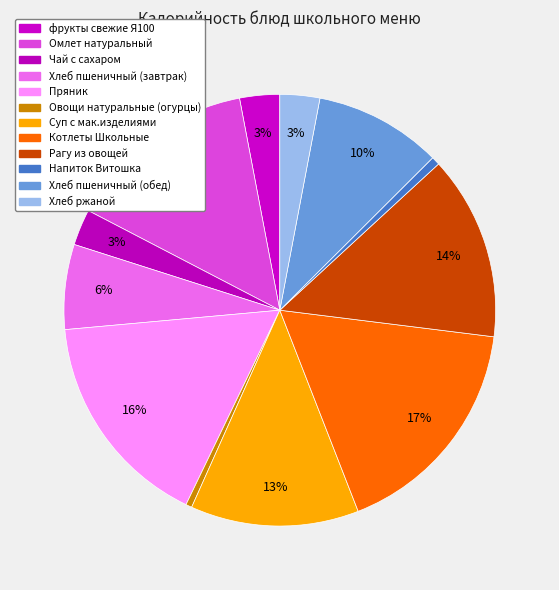

What percentage is the Хлеб ржаной slice, to the nearest percent?

3%